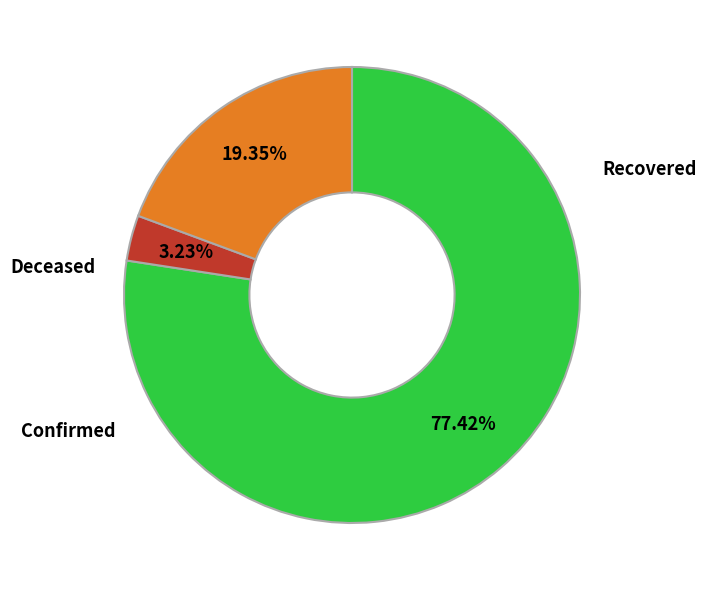

To the nearest percent, what is the difference between the largest and smallest slice percentages?

74%